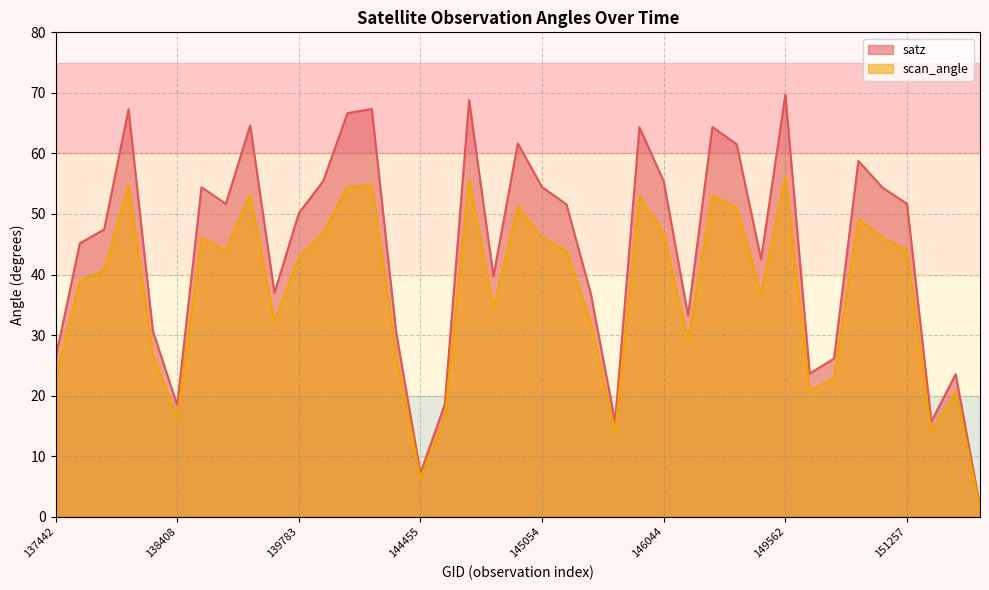

True or false: scan_angle and satz intersect in this chart.

False